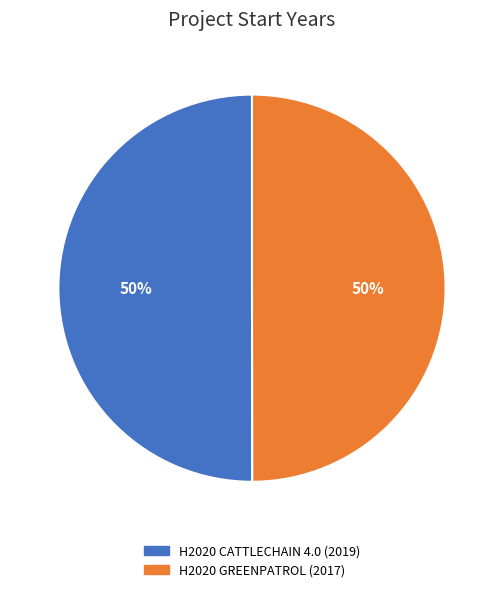

What is the ratio of the value at H2020 CATTLECHAIN 4.0 (2019) to the value at H2020 GREENPATROL (2017)?

1.0